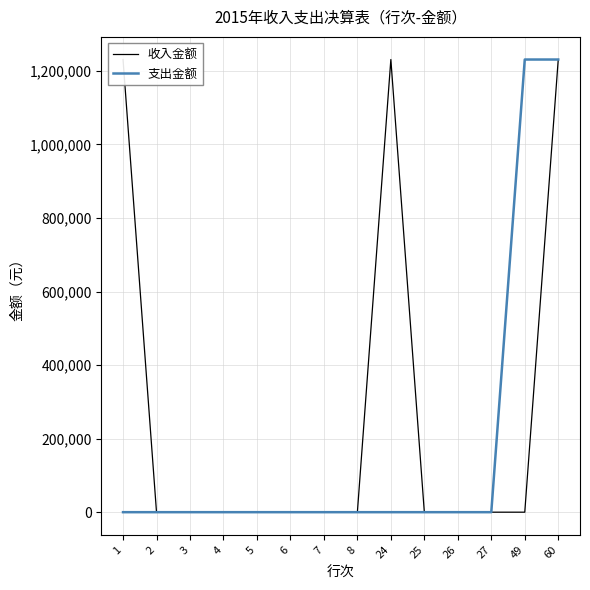

Rank the categories by 支出金额 value from lowest to highest.

1, 2, 3, 4, 5, 6, 7, 8, 24, 25, 26, 27, 49, 60